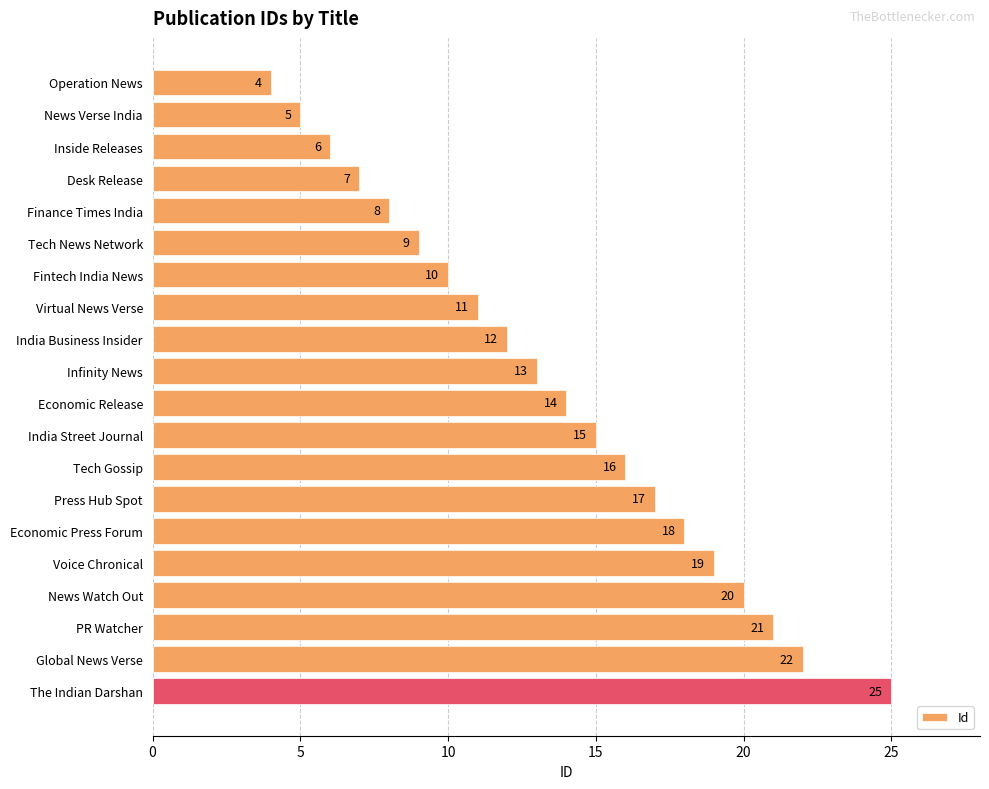

Reading top to bottom, list all the values displayed in this chart.

Operation News=4	News Verse India=5	Inside Releases=6	Desk Release=7	Finance Times India=8	Tech News Network=9	Fintech India News=10	Virtual News Verse=11	India Business Insider=12	Infinity News=13	Economic Release=14	India Street Journal=15	Tech Gossip=16	Press Hub Spot=17	Economic Press Forum=18	Voice Chronical=19	News Watch Out=20	PR Watcher=21	Global News Verse=22	The Indian Darshan=25